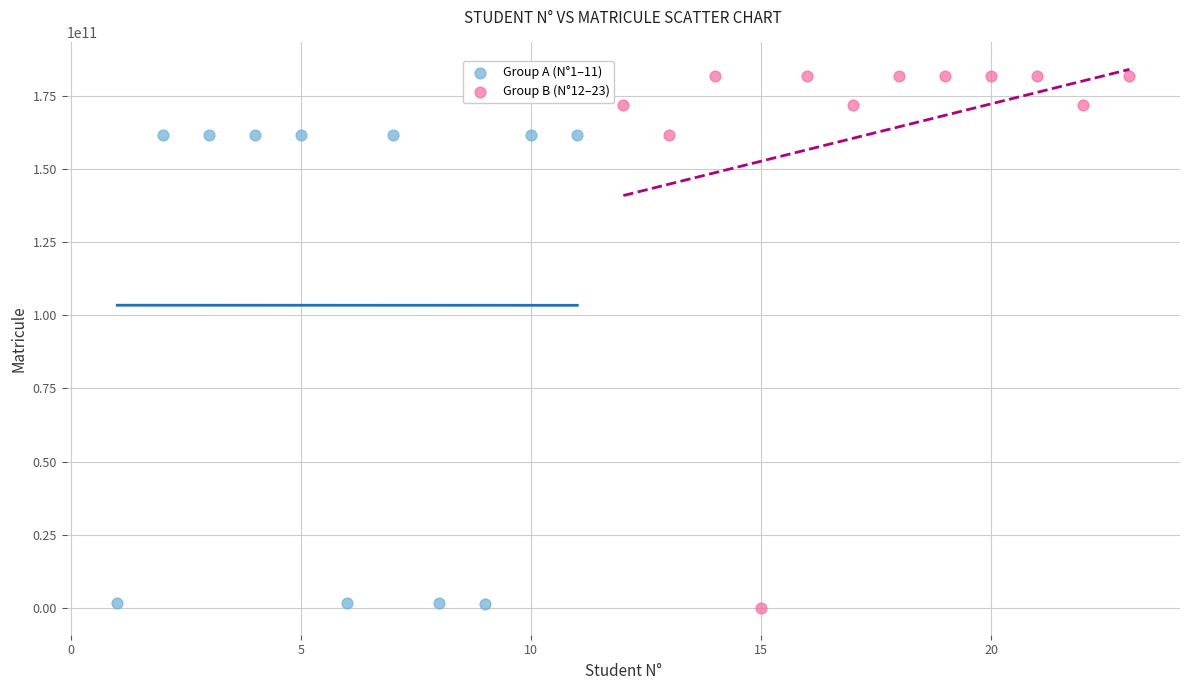

Which series has the widest spread of Y values?

Group B (N°12–23)